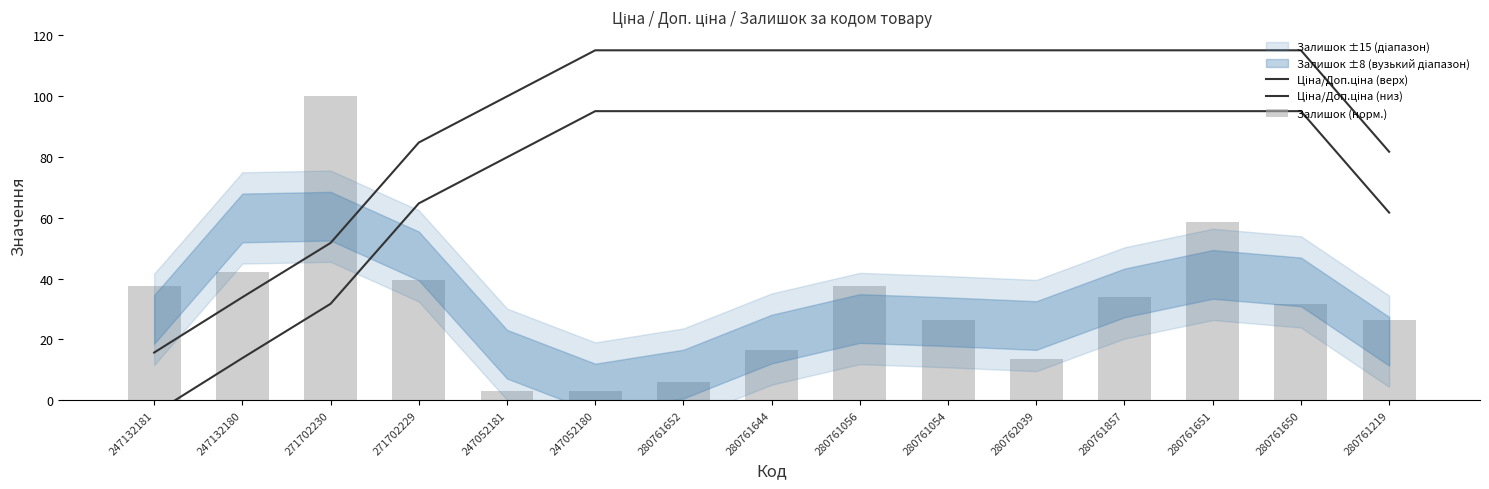

True or false: Залишок (норм.) has a value of 6.1 at 280761652.

True